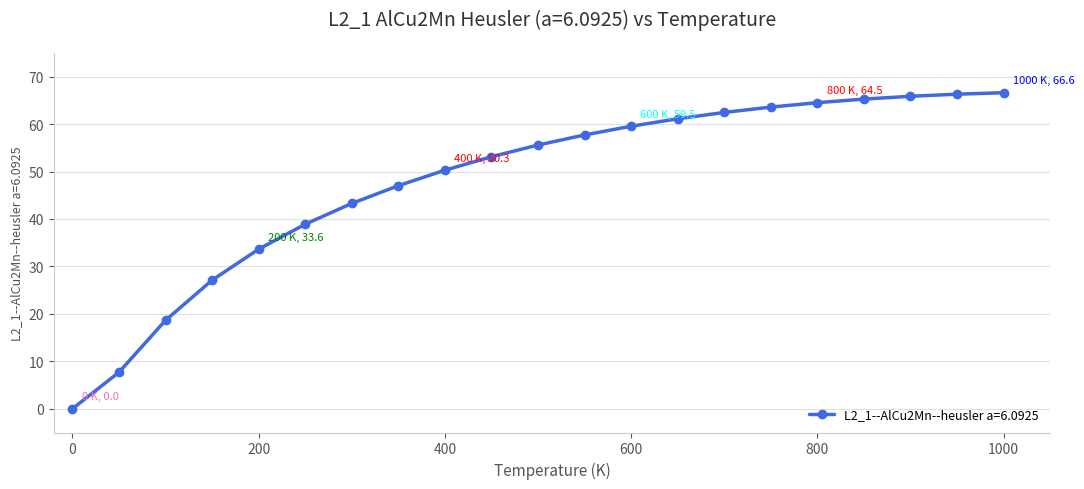

What is the sum of all values?

1008.3